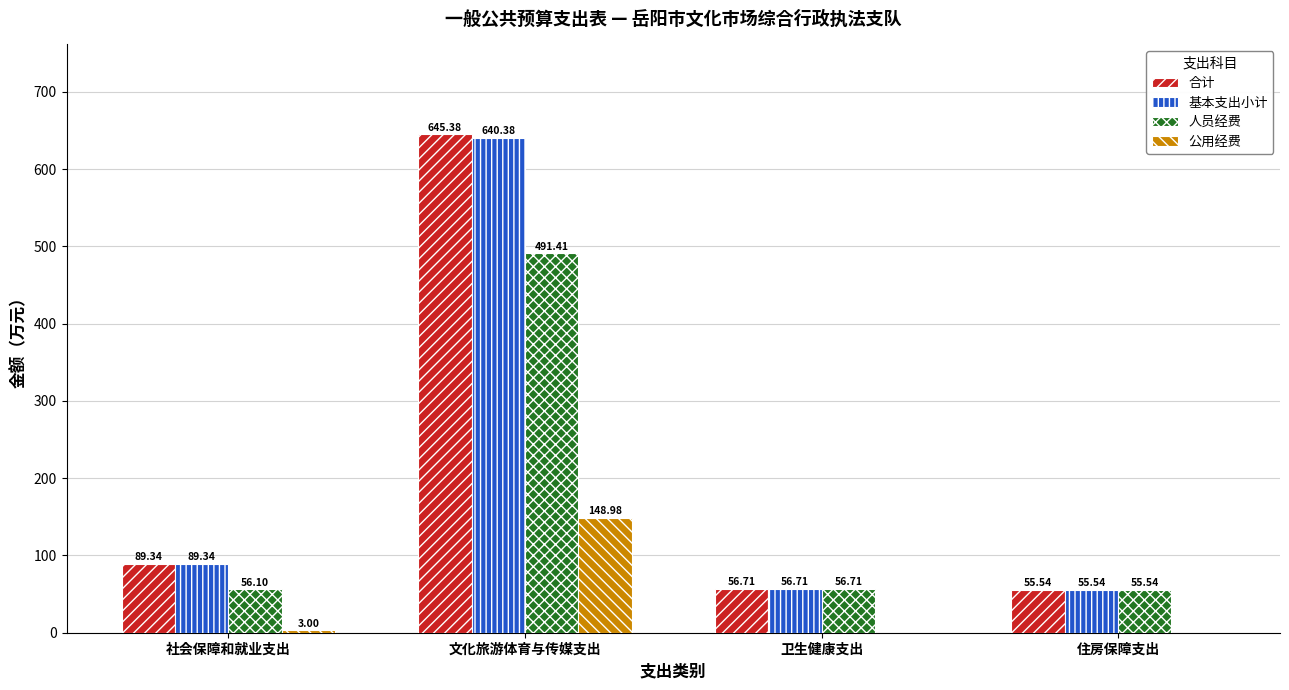

What is the maximum value shown in the chart?

645.4